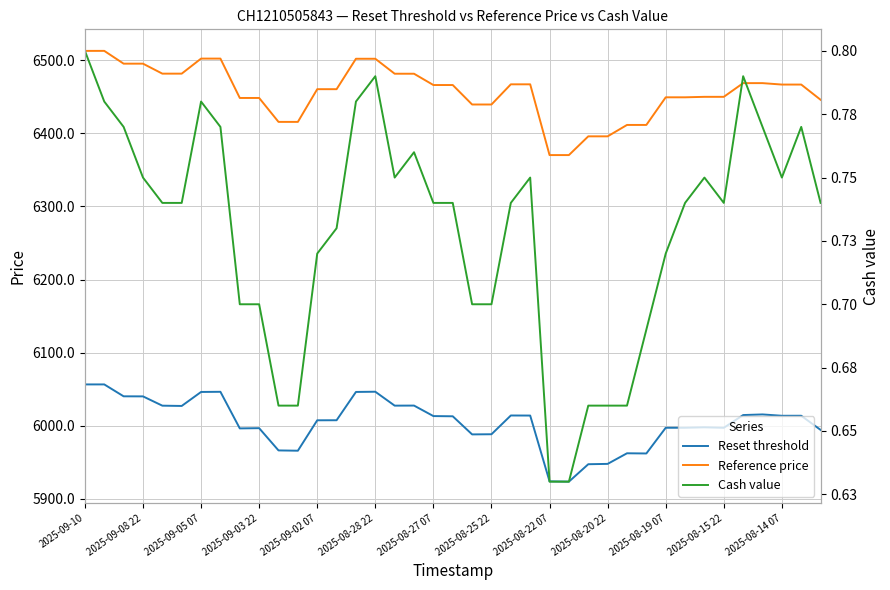

What position from the left is 2025-08-28 22?

6